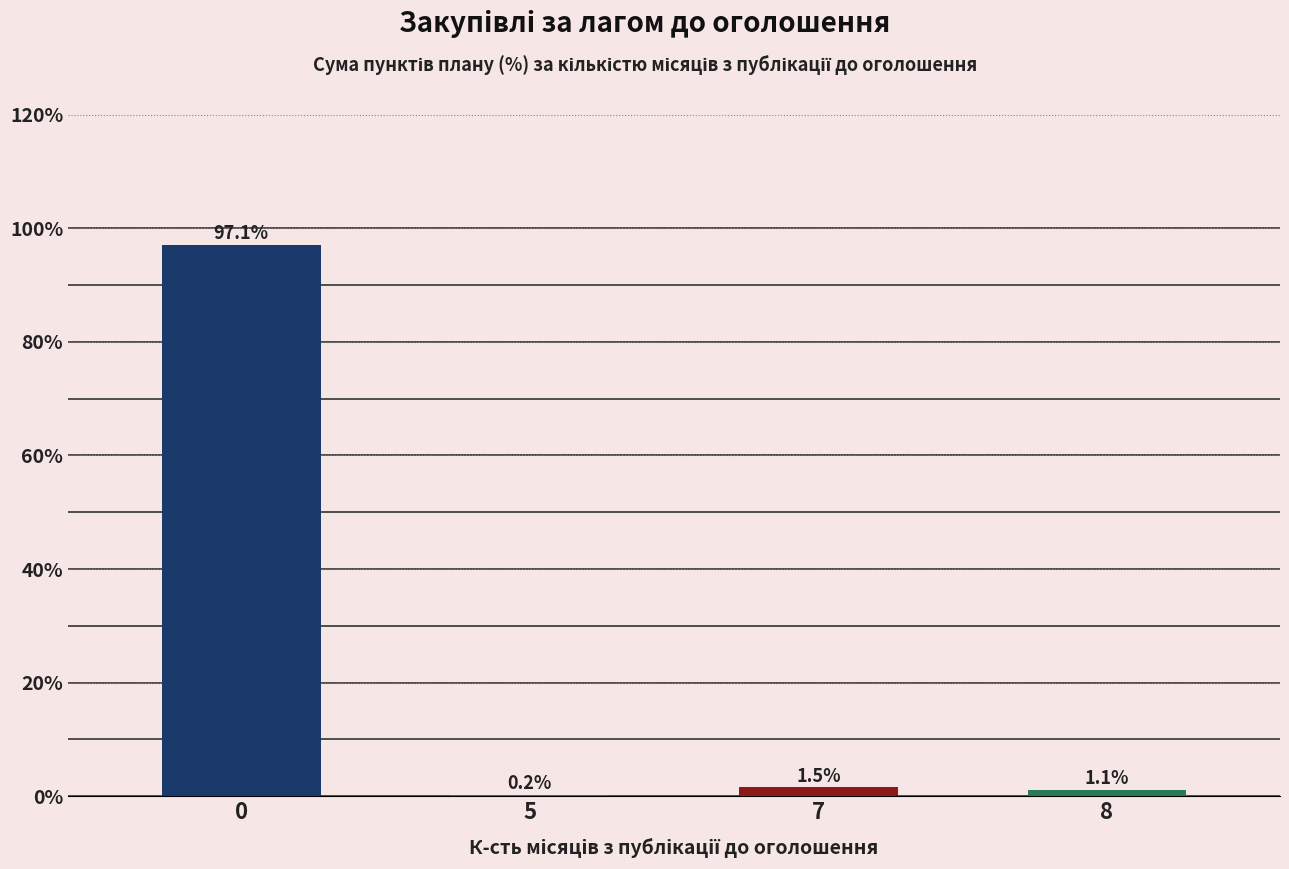

What is the change in value from 5 to 8?

+0.8